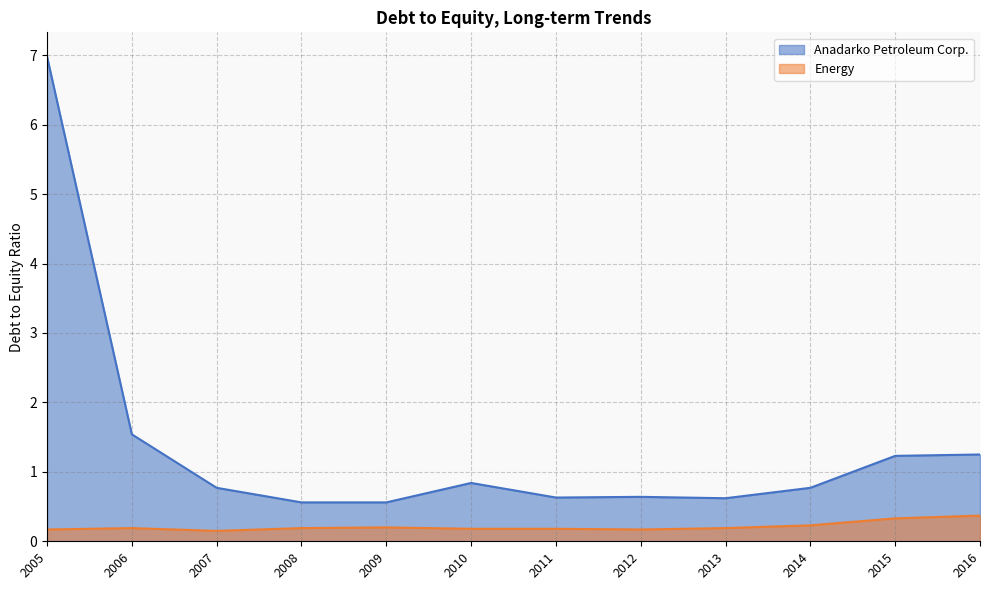

True or false: Anadarko Petroleum Corp. has a value of 1.3 at 2007.

False